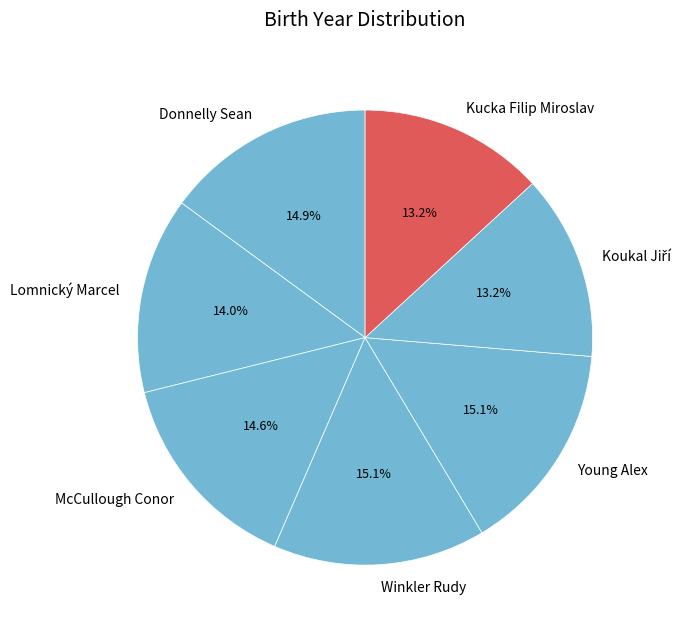

To the nearest percent, what is the average slice percentage?

14%